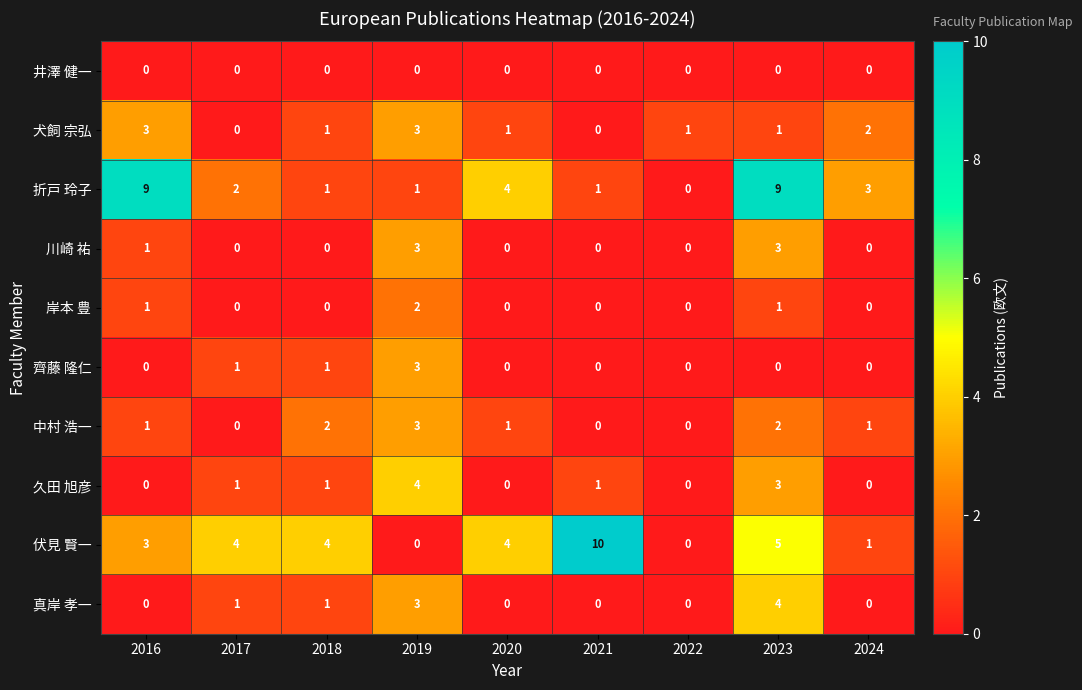

What is the sum of all 伏見 賢一 values?

31